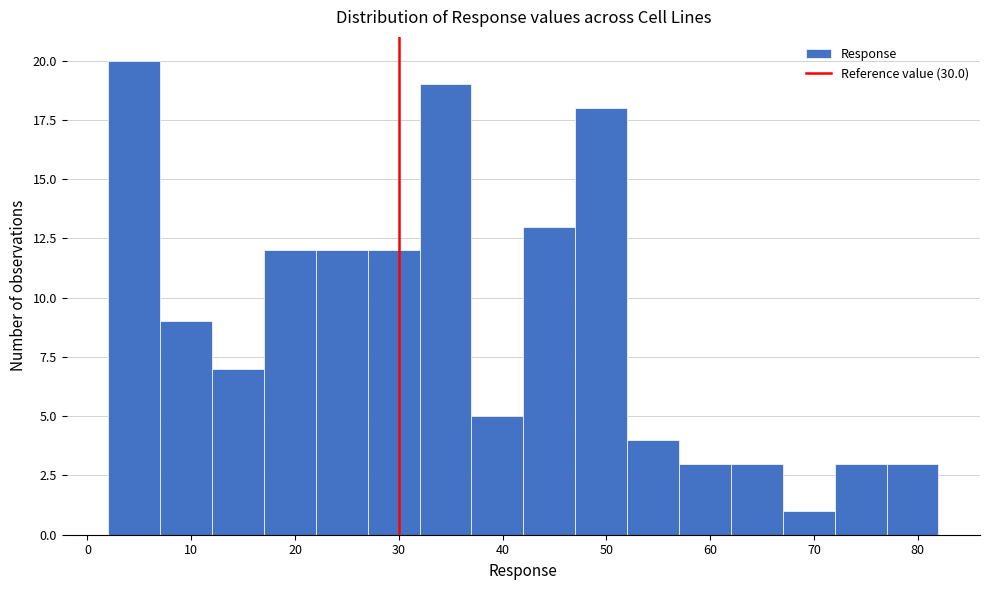

Over which range of the x-axis is the bar tallest?

2 to 7